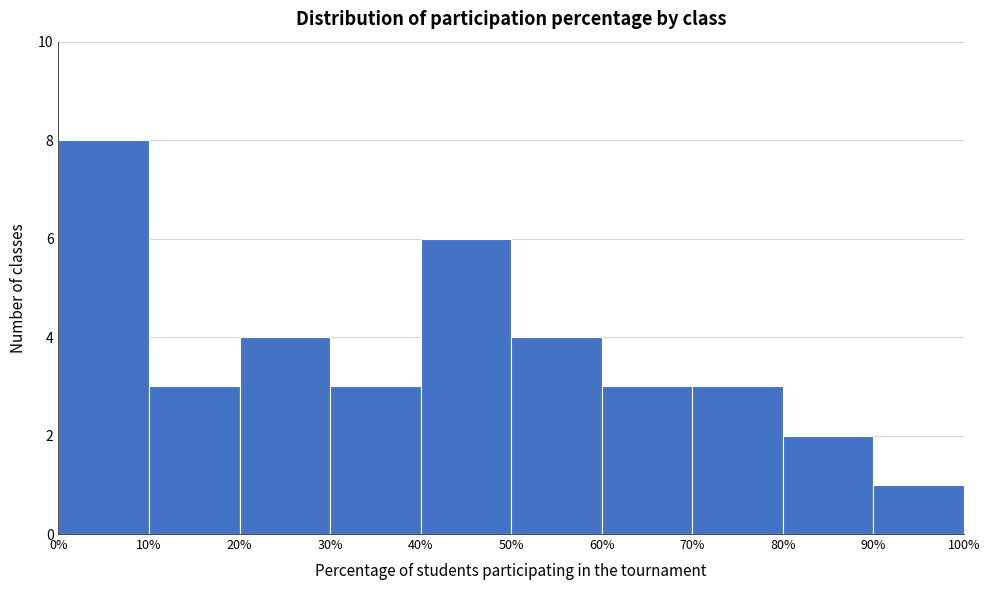

Over which range of the x-axis is the bar tallest?

0% to 10%